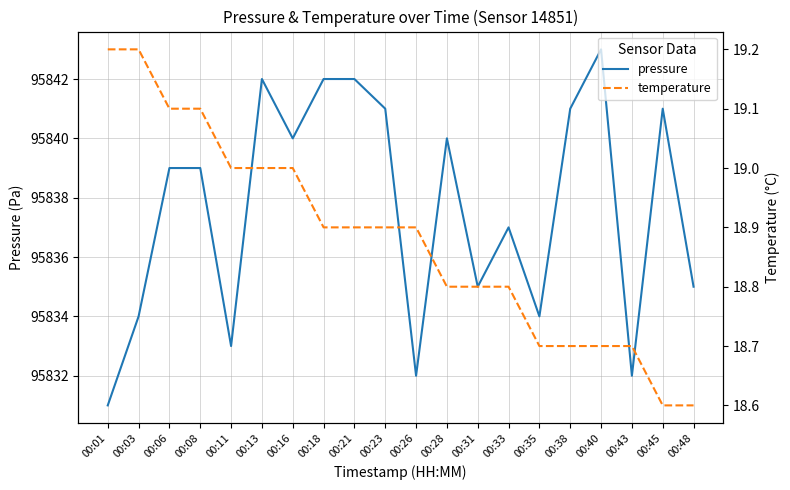

At which label does pressure first exceed 95839?

00:13